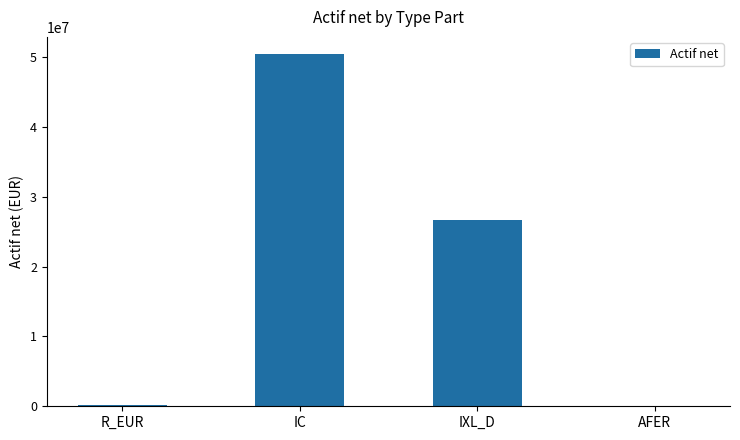

Between IXL_D and R_EUR, which is larger?

IXL_D